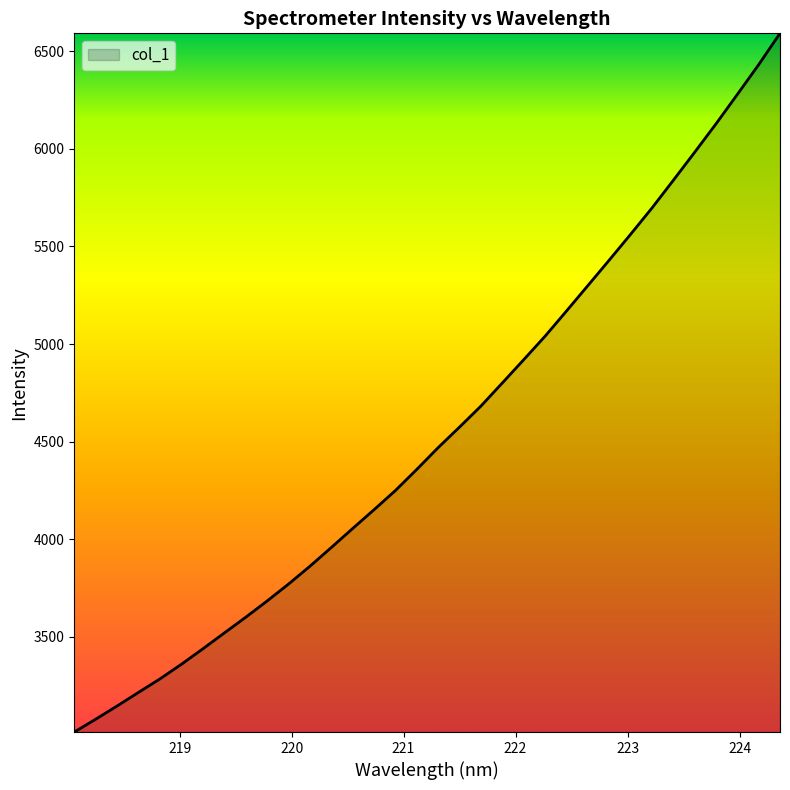

What is the greatest value displayed?

6591.8